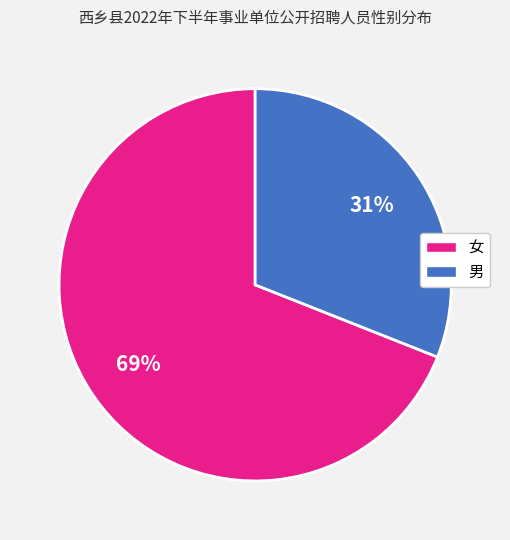

Is it true that 男 is 44% of the pie?

False